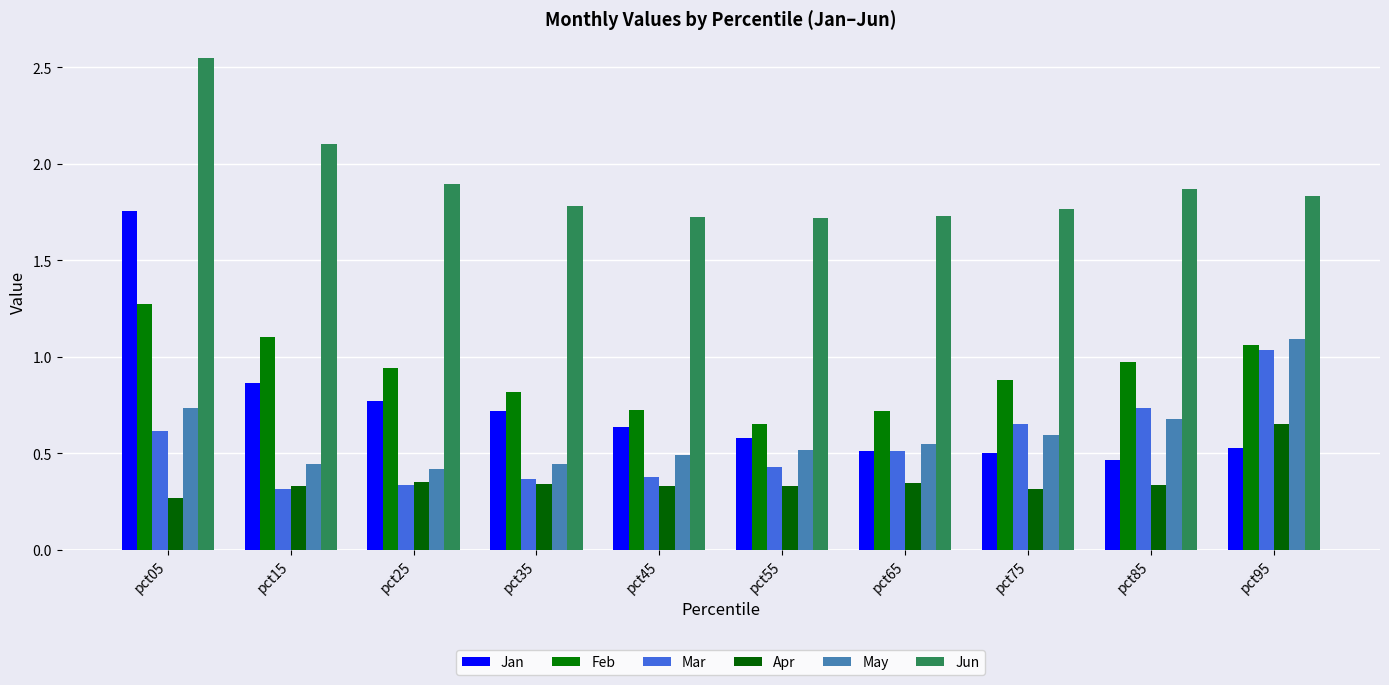

What is the sum of all May values?

6.0